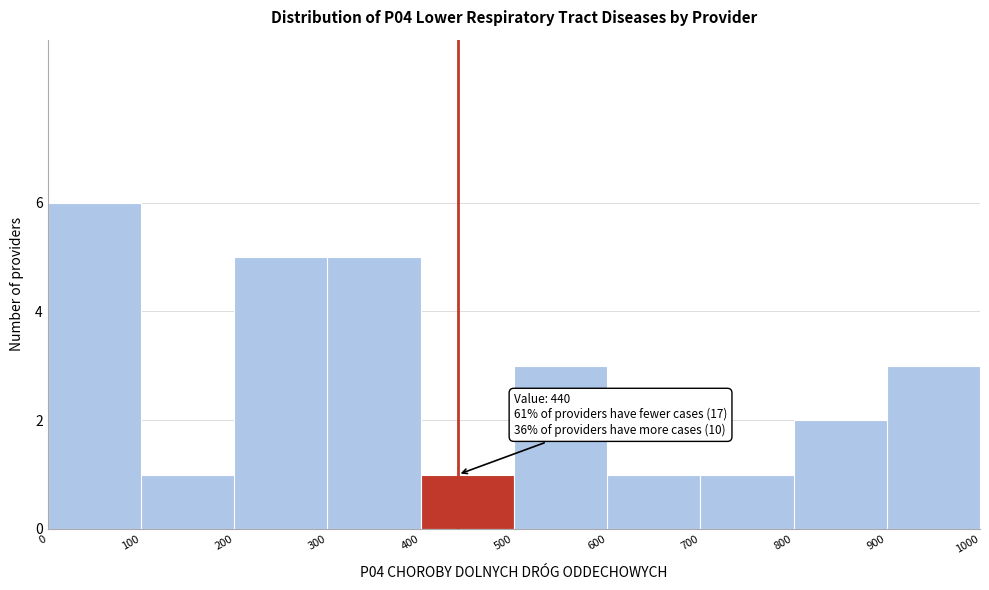

Over which range of the x-axis is the bar tallest?

0 to 100